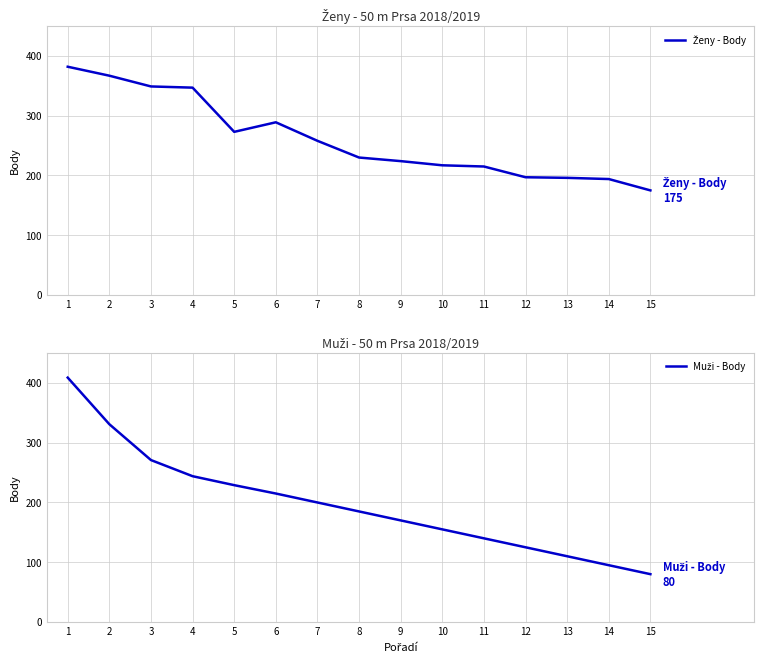

At 15, list the series in order from smallest to largest.

Muži - Body, Ženy - Body